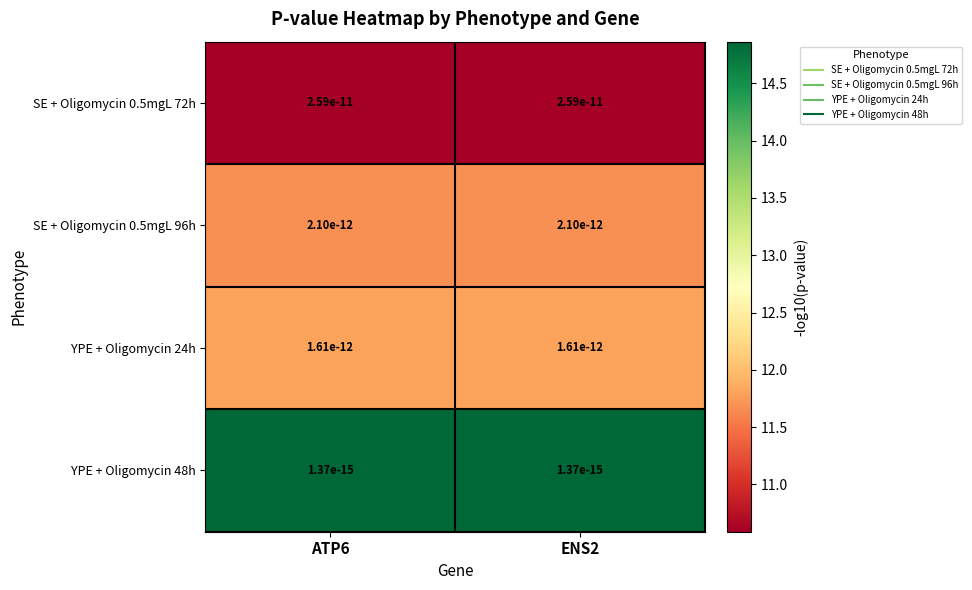

What is the smallest value displayed?

10.6